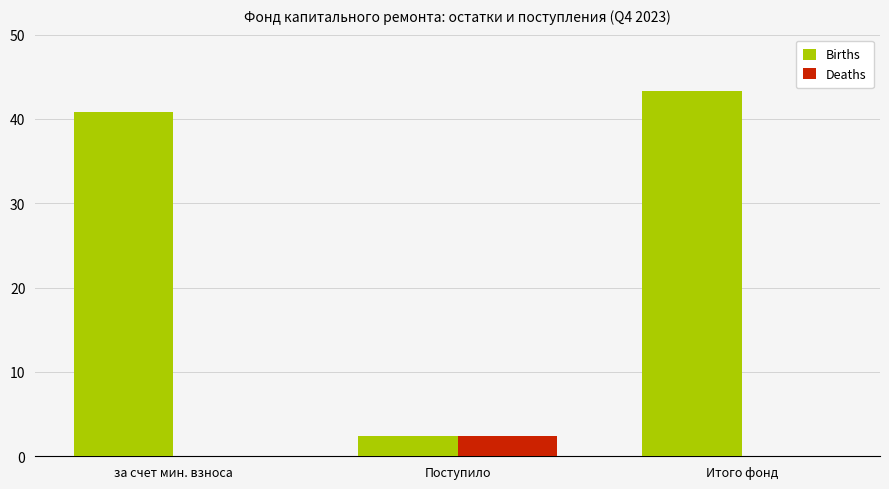

Which category has the highest value across all series?

Итого фонд